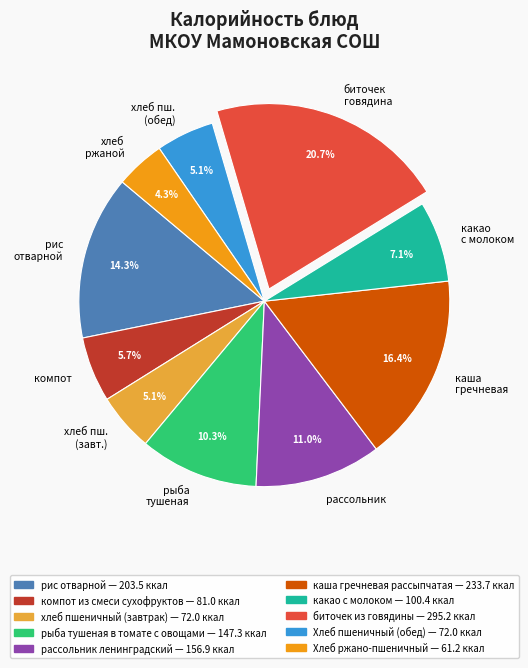

Between компот and какао с молоком, which is larger?

какао с молоком